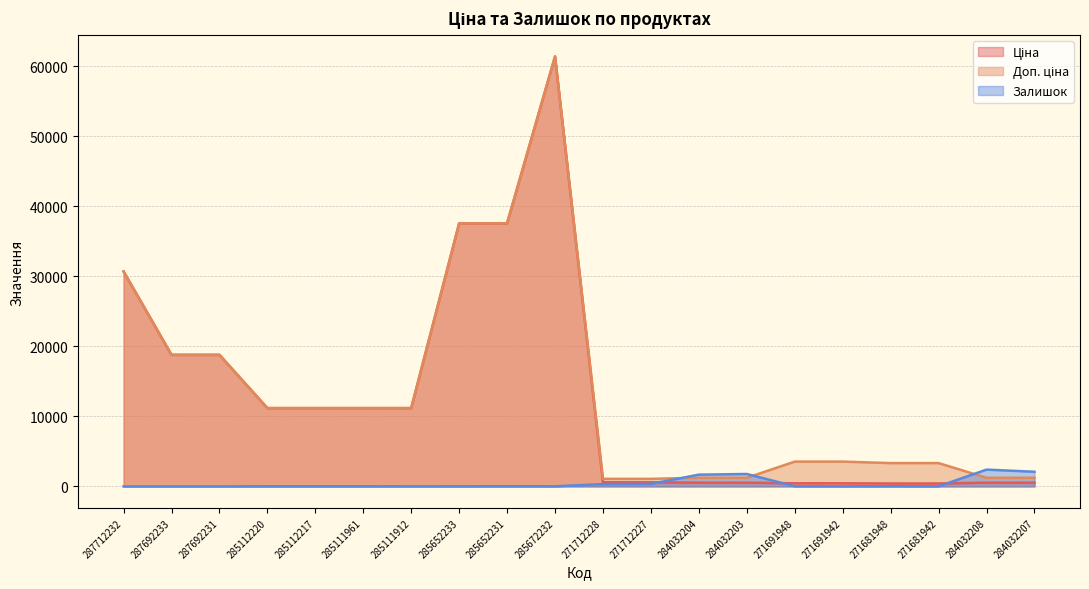

Rank the series at 285111912 from lowest to highest value.

Залишок, Ціна, Доп. ціна